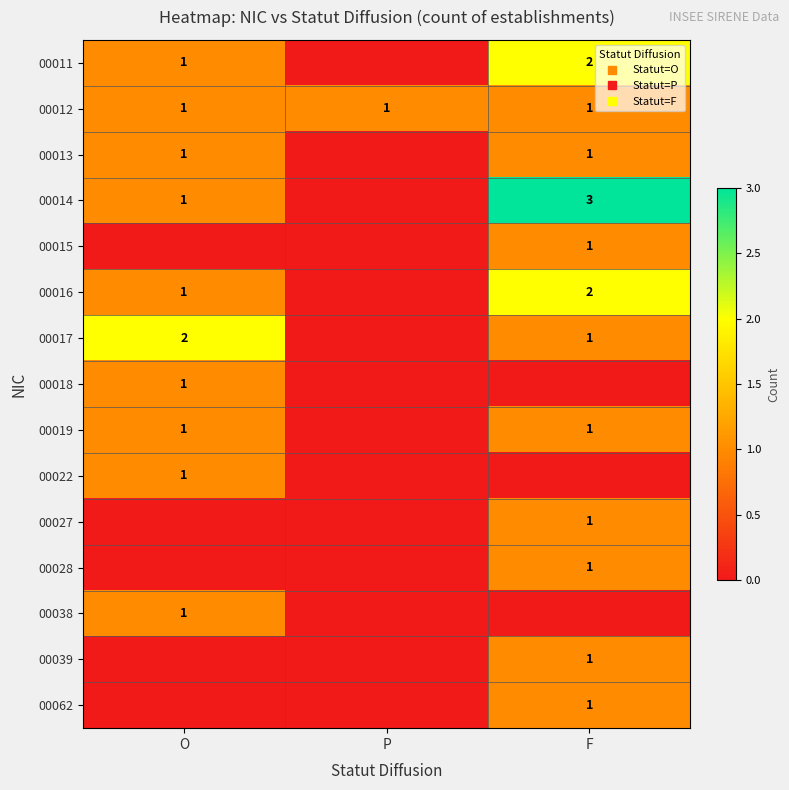

Is it true that 00028 equals 0 at P?

True